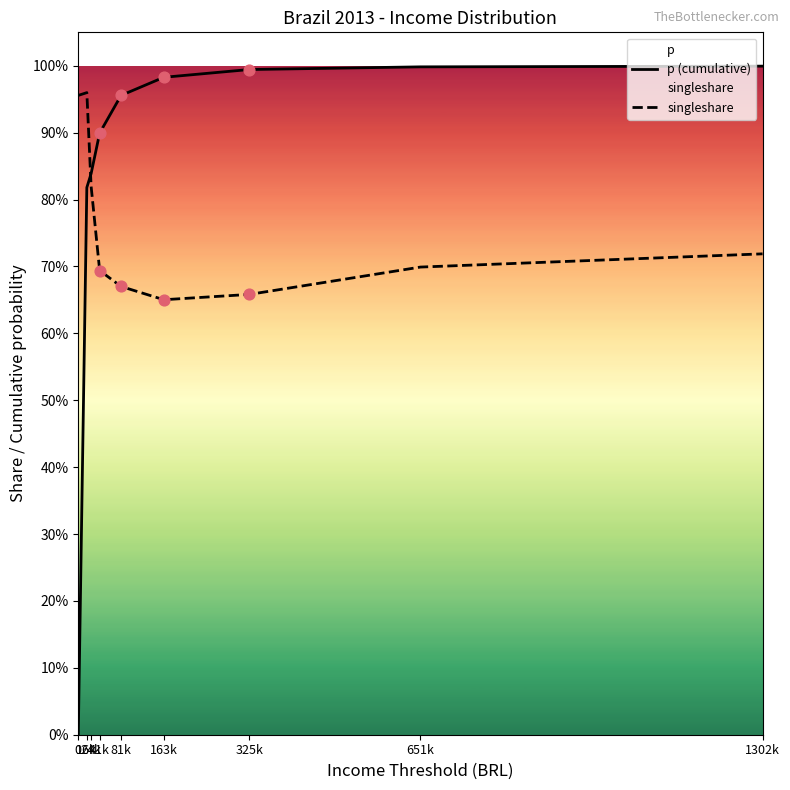

Which series contains the highest Y value?

p (cumulative)